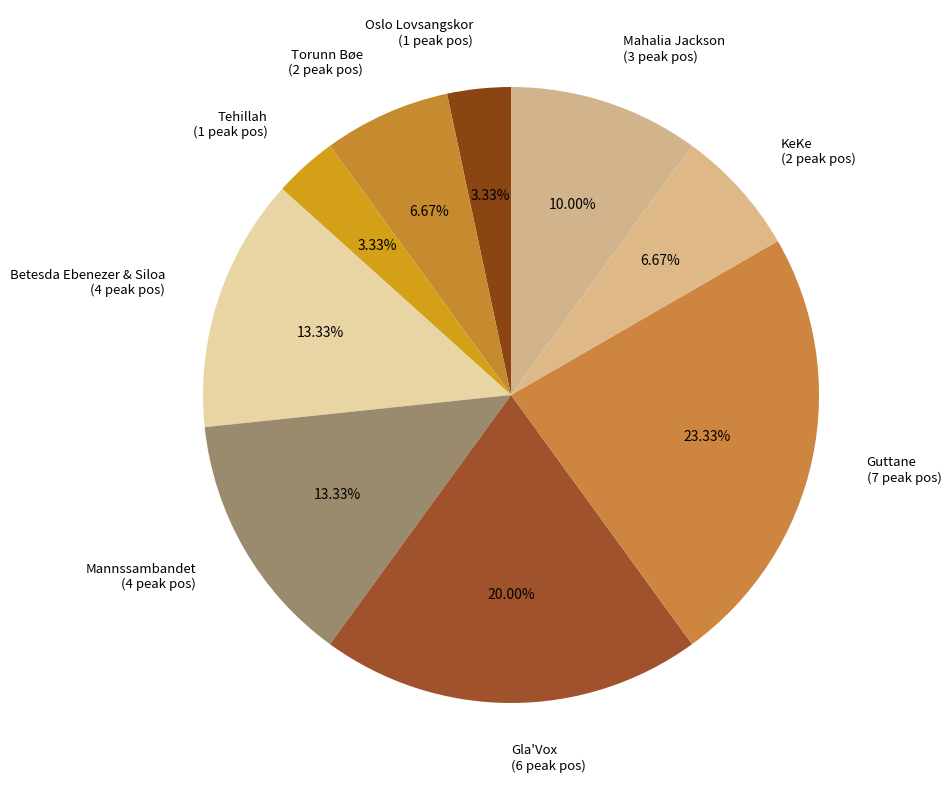

Is there a majority slice in this chart?

No